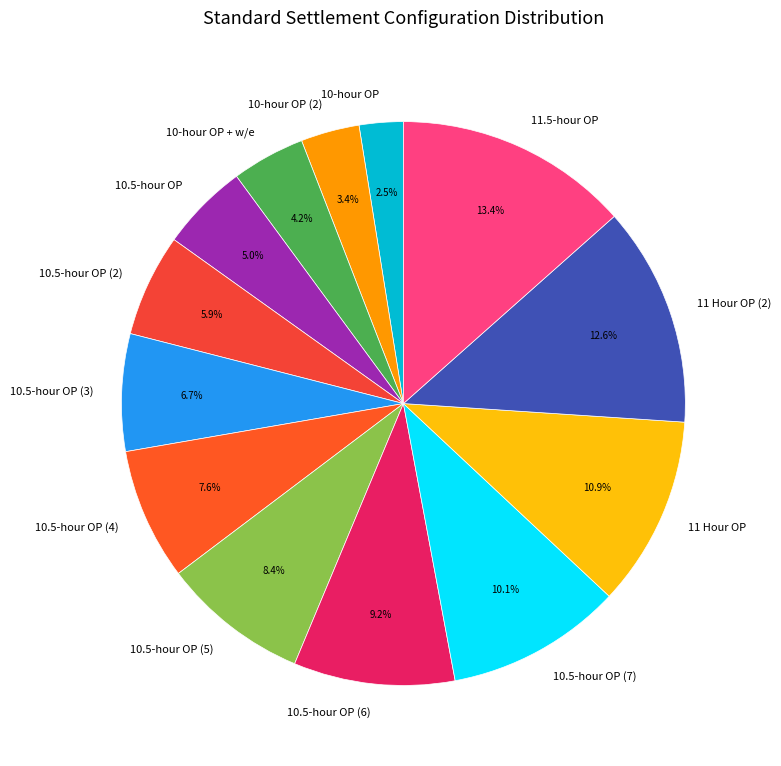

How many segments does this pie chart have?

13